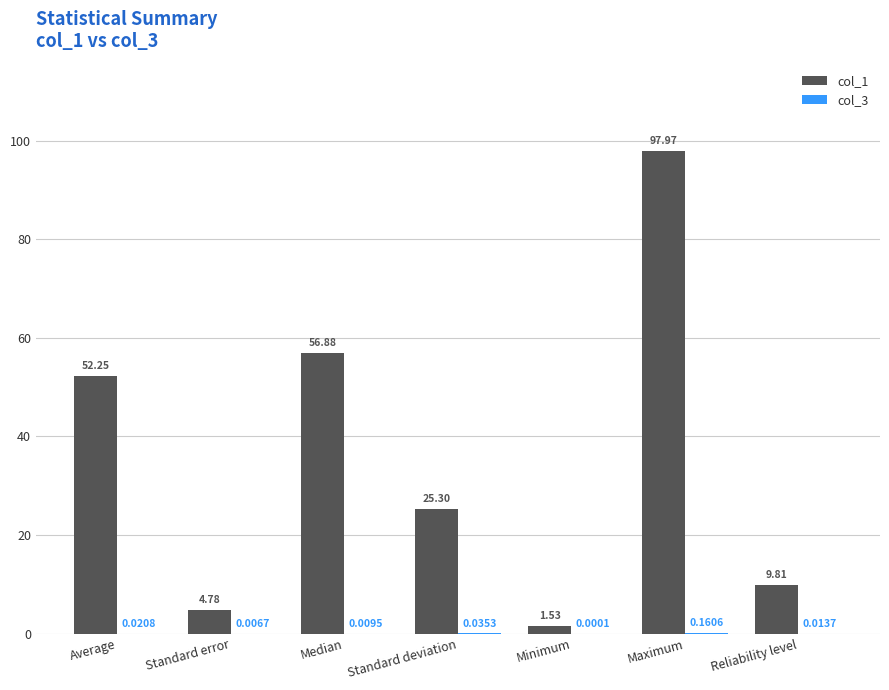

At which label does col_1 reach its peak?

Maximum